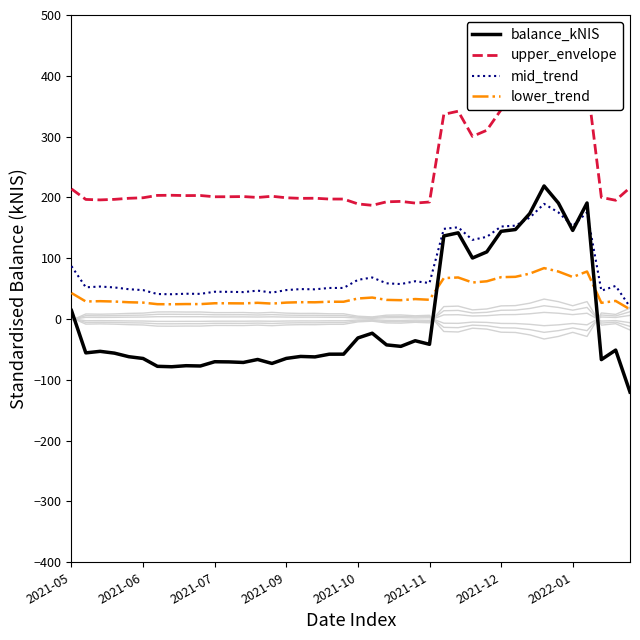

The value of lower_trend at 2021-10 is 33.8. True or false?

True